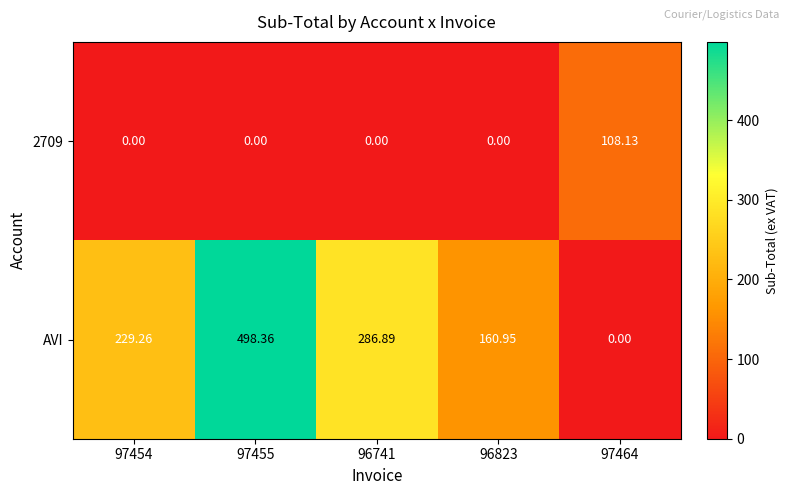

Which series has the widest spread of values?

AVI